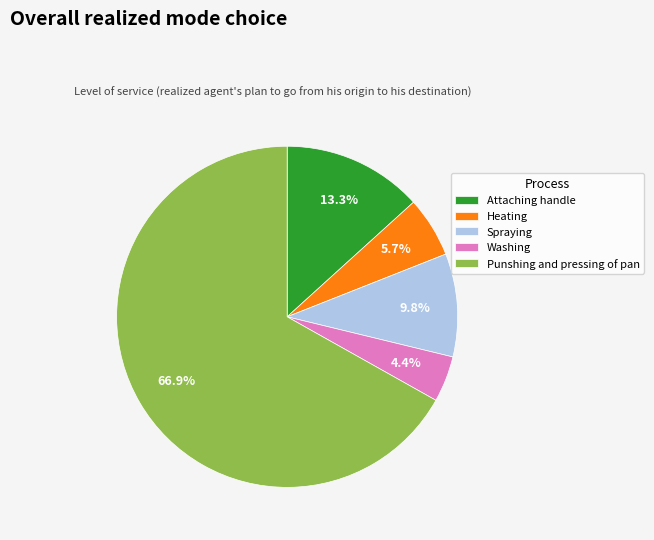

Which category accounts for the majority?

Punshing and pressing of pan